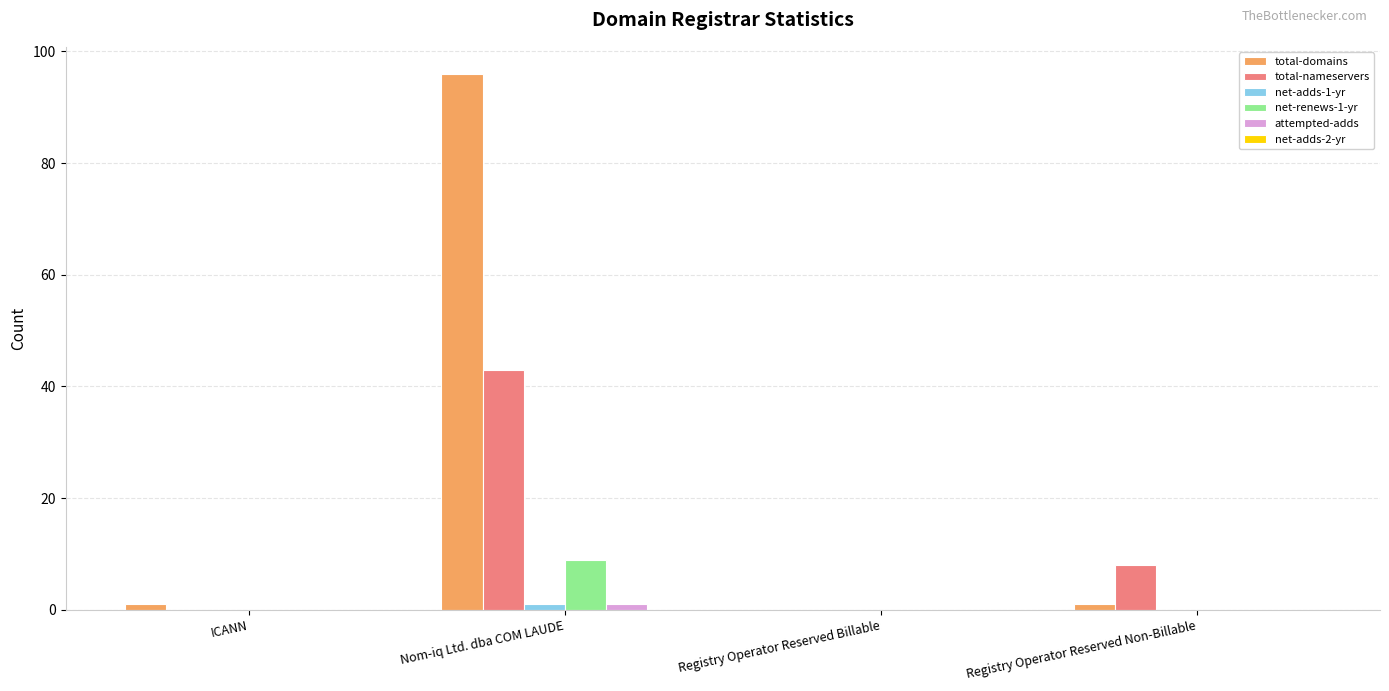

Between ICANN and Nom-iq Ltd. dba COM LAUDE, which series saw the biggest shift?

total-domains